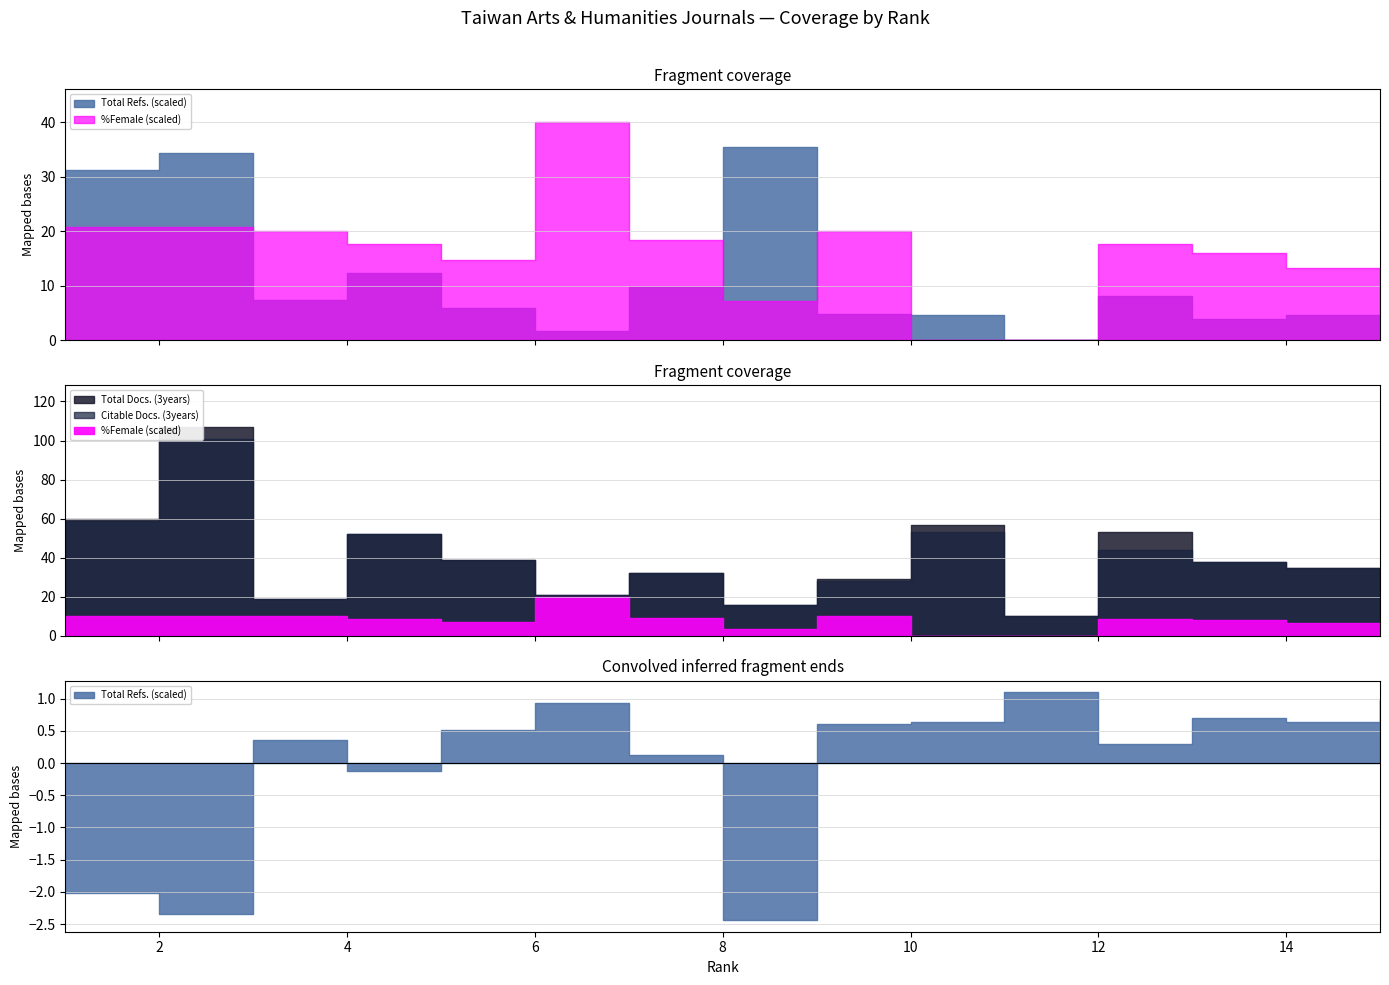

Reading right to left, list all the values displayed in this chart.

Total Docs. (3years): 9	35	38	53	10	57	29	16	32	21	39	52	19	107	60
Citable Docs. (3years): 9	35	38	44	10	53	28	16	32	21	39	52	19	101	59
Total Refs.: 47	184	159	323	0	184	196	1418	389	70	234	491	296	1376	1247
%Female: 11	33	40	44	0	0	50	18	46	100	37	44	50	52	52